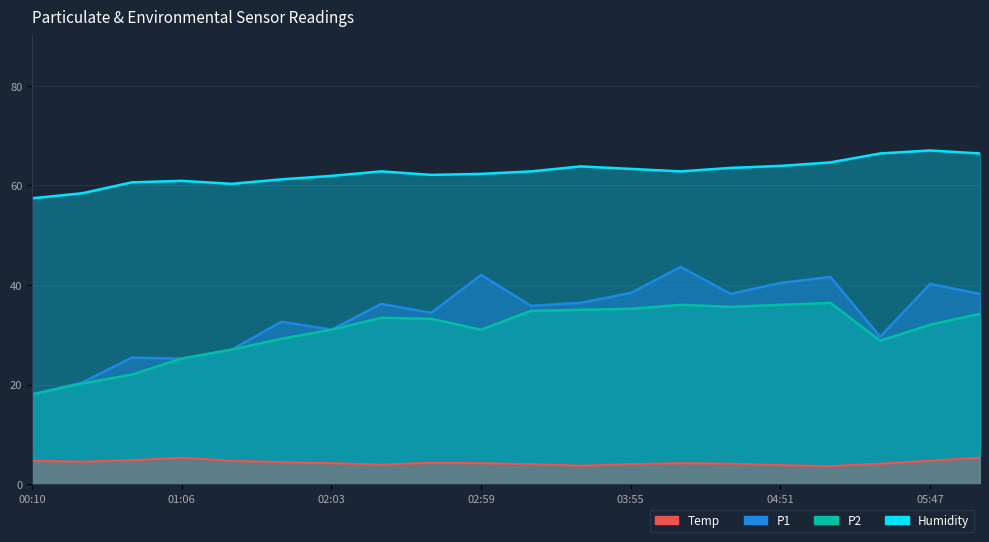

At which category does P1 reach its first local peak?

00:47